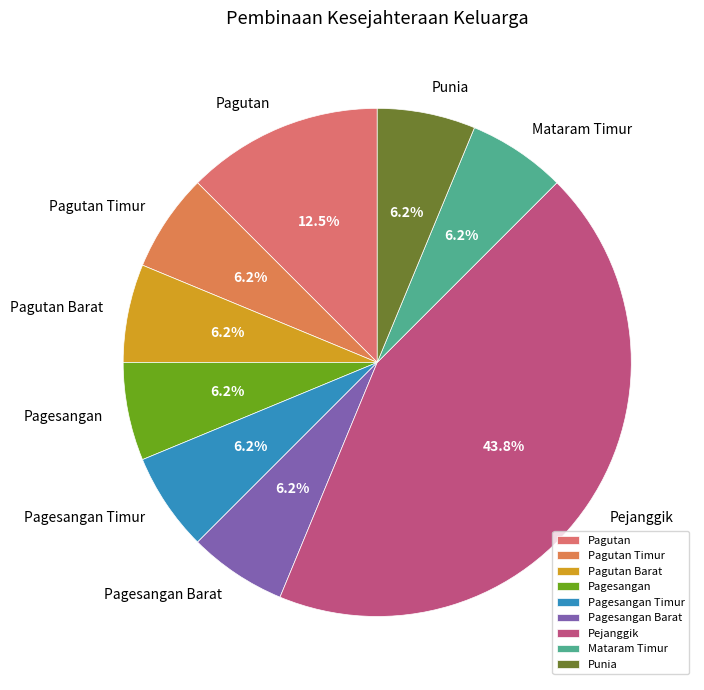

Which slice is the largest?

Pejanggik